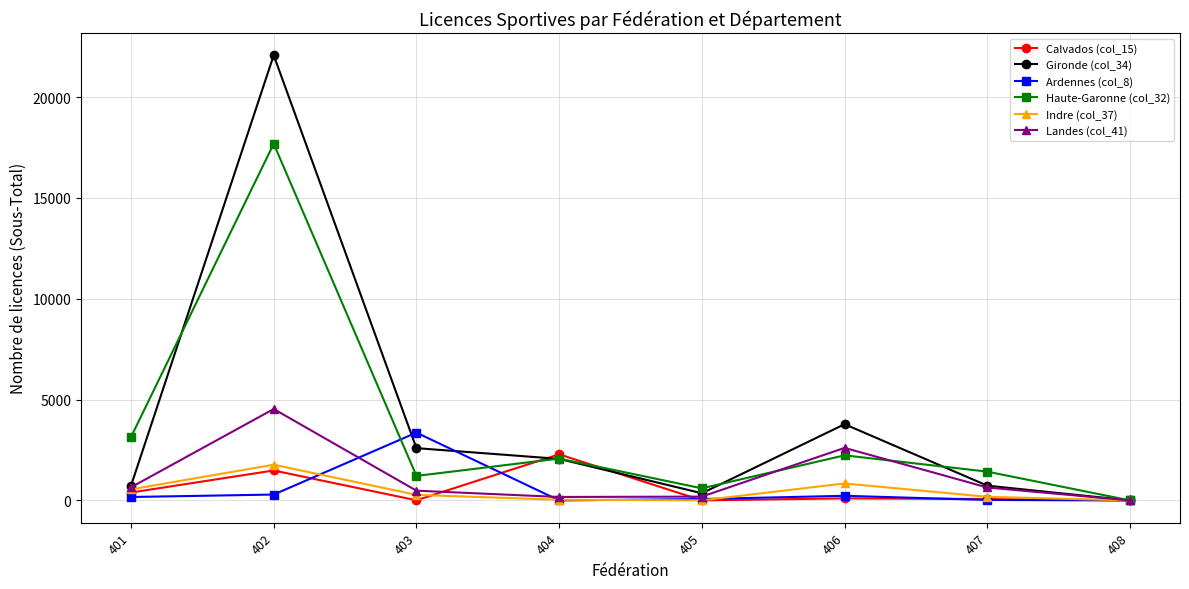

List the series in order of their peak value, lowest first.

Indre (col_37), Calvados (col_15), Ardennes (col_8), Landes (col_41), Haute-Garonne (col_32), Gironde (col_34)